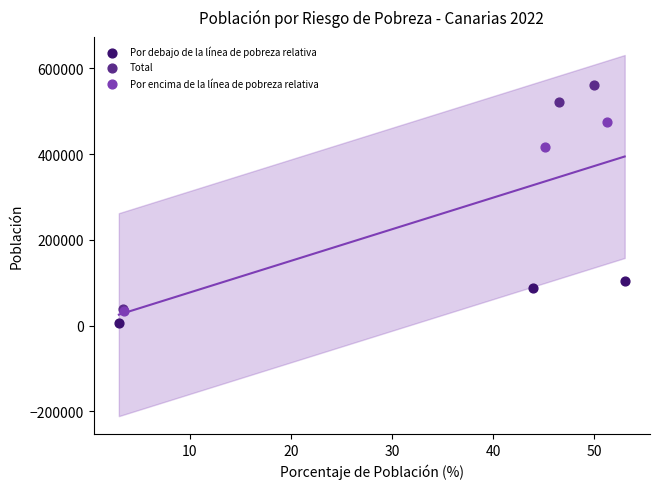

Which series has the largest Y range (max minus min)?

Total